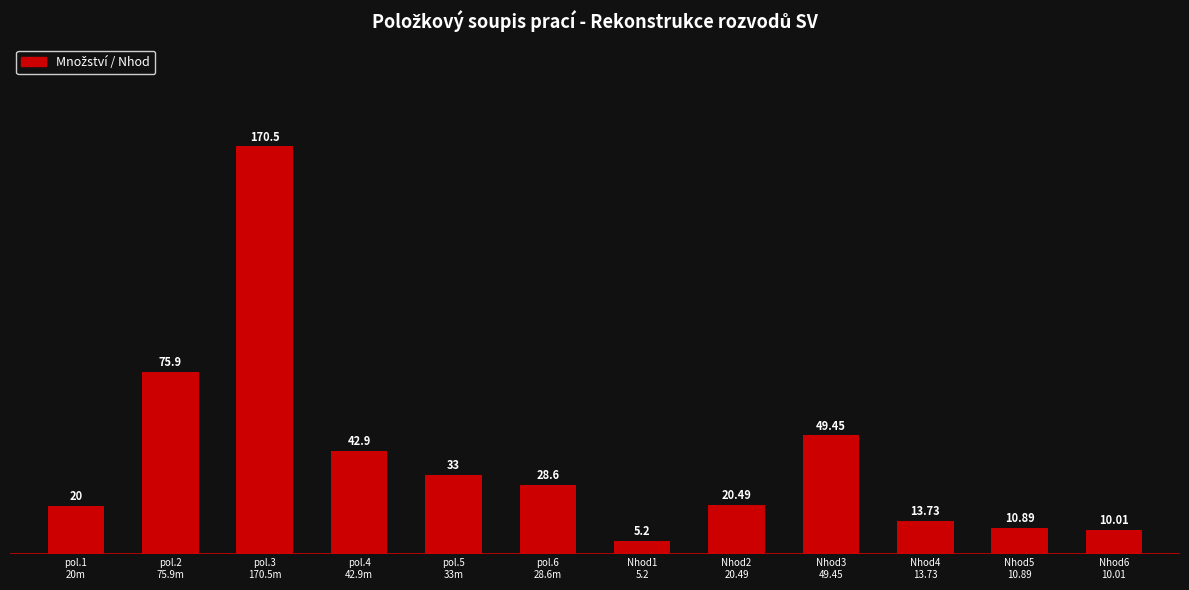

List the labels in order of value, largest first.

pol.3
170.5m, pol.2
75.9m, Nhod3
49.45, pol.4
42.9m, pol.5
33m, pol.6
28.6m, Nhod2
20.49, pol.1
20m, Nhod4
13.73, Nhod5
10.89, Nhod6
10.01, Nhod1
5.2